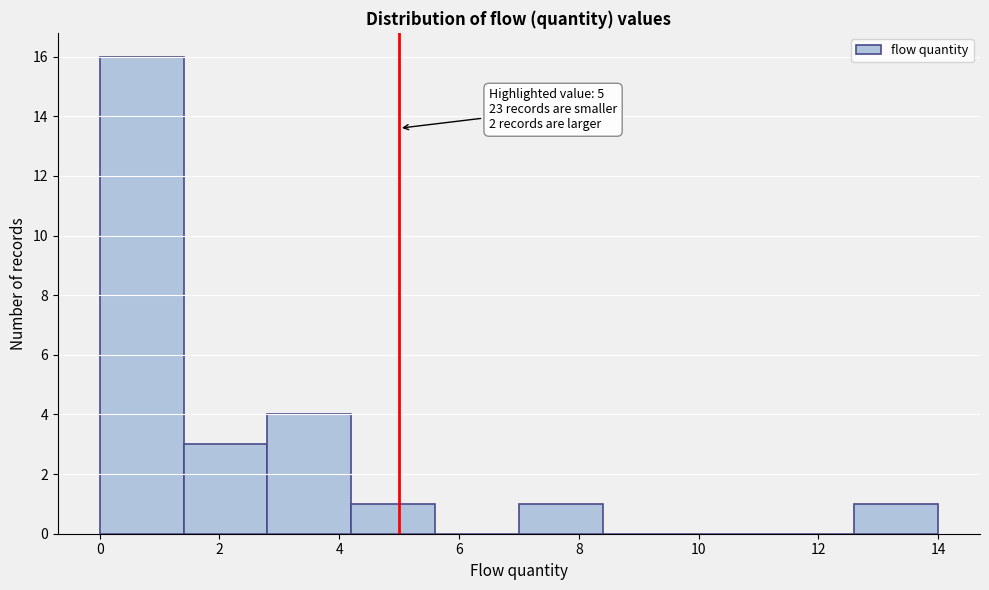

Over which range of the x-axis is the bar tallest?

0.0 to 1.4